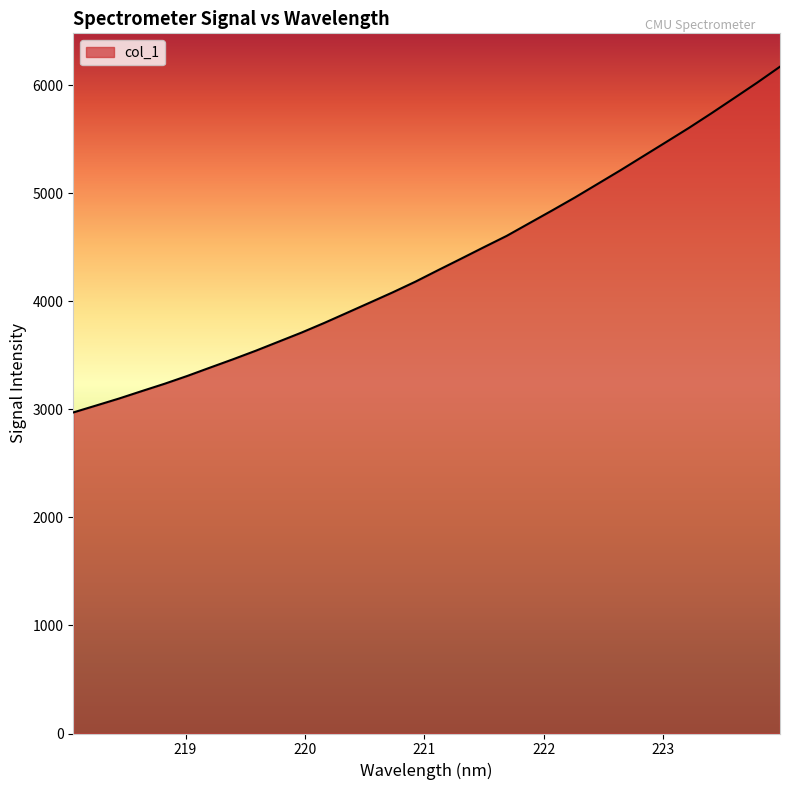

What is the maximum value shown in the chart?

6173.9